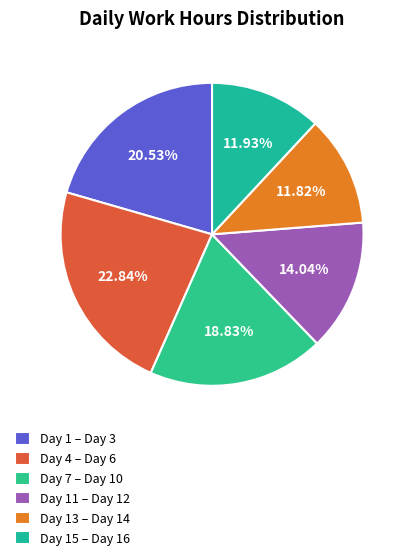

To the nearest percent, what is the difference between the largest and smallest slice percentages?

11%